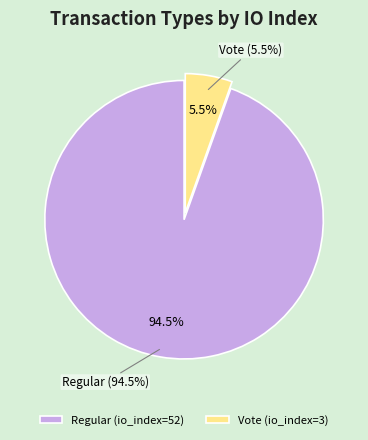

Does Vote (io_index=3) account for over 50% of the chart?

No